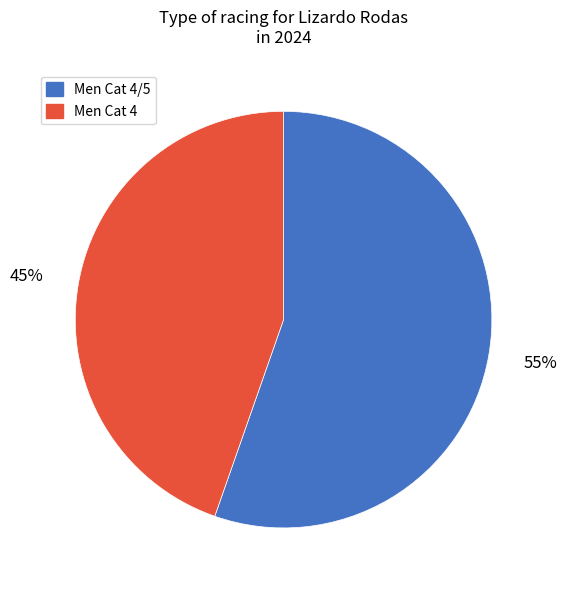

Between Men Cat 4 and Men Cat 4/5, which is larger?

Men Cat 4/5